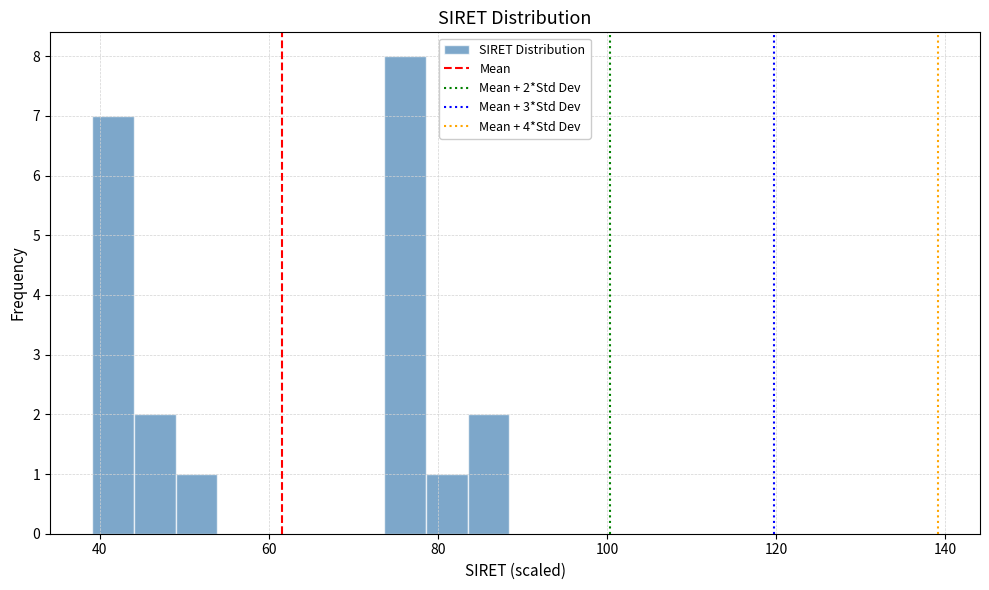

Read against the x-axis, roughly where is the centre of the tallest bar?

76